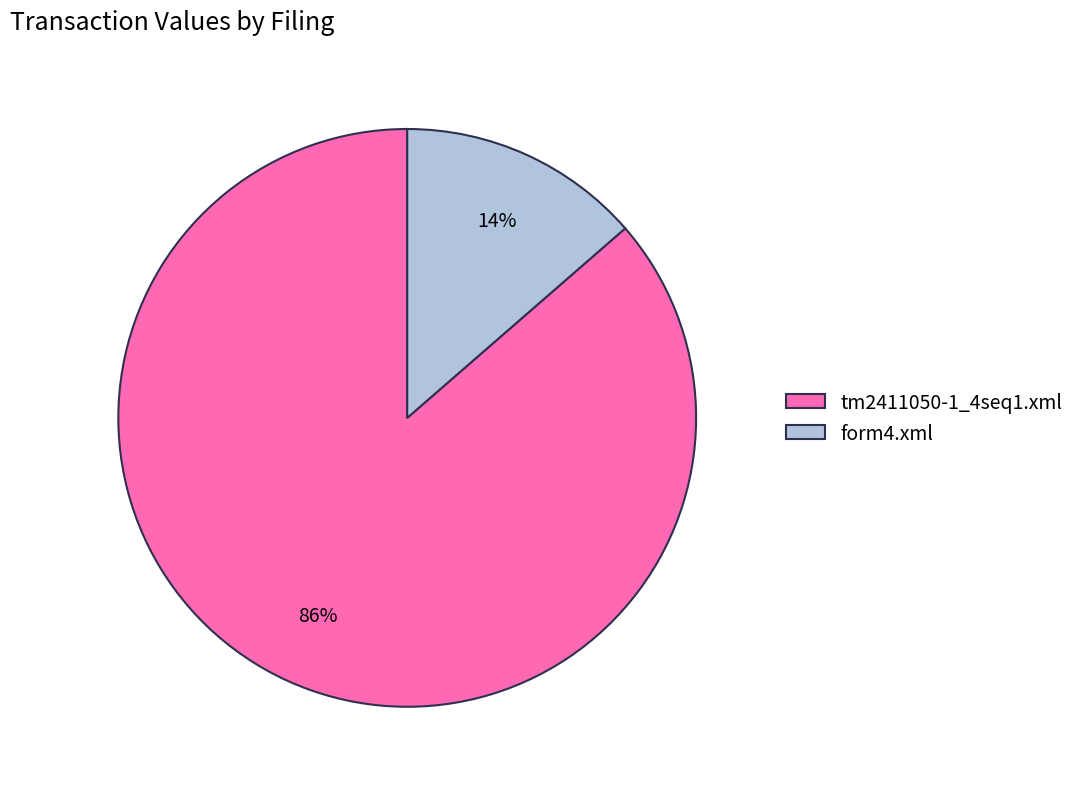

What is the ratio of the value at form4.xml to the value at tm2411050-1_4seq1.xml?

0.2